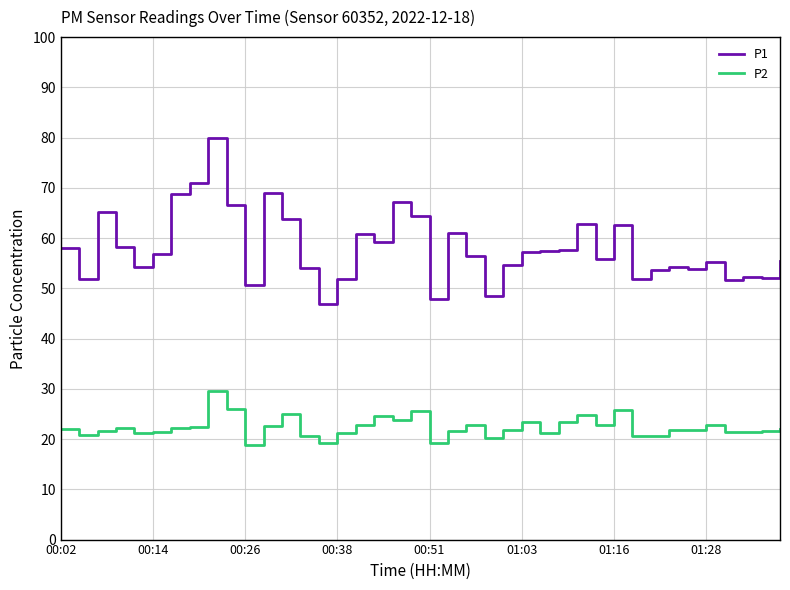

Which series has the widest spread of values?

P1